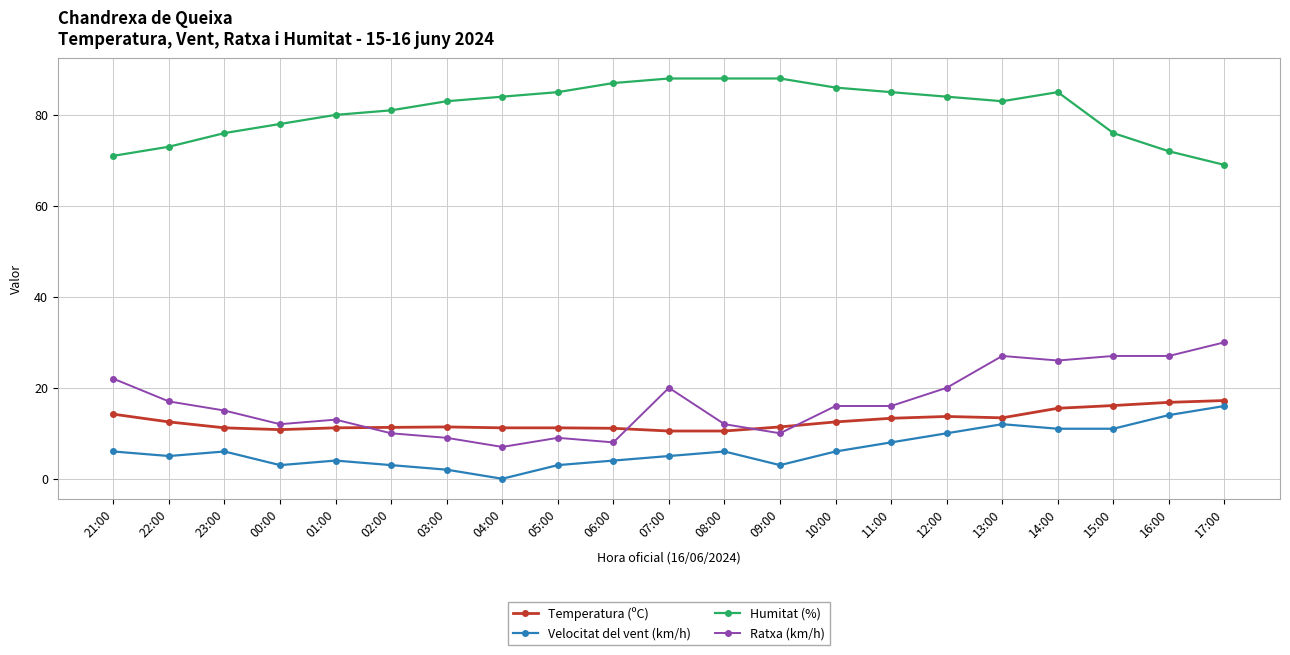

At which label is Velocitat del vent (km/h) closest to 8?

11:00